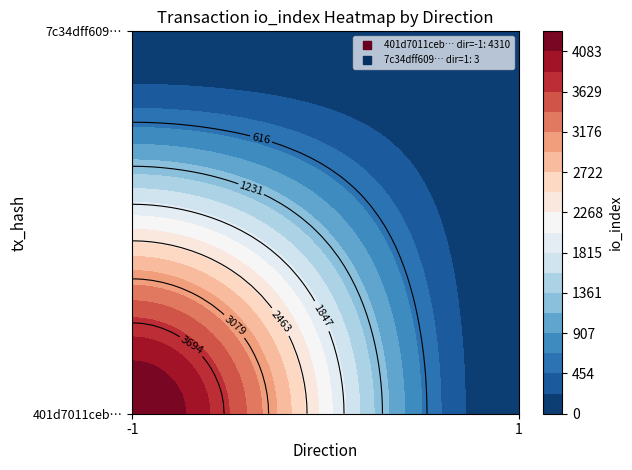

Which series has the largest total across all categories?

401d7011ceb017b8f7d91ce889637ed997e45ff